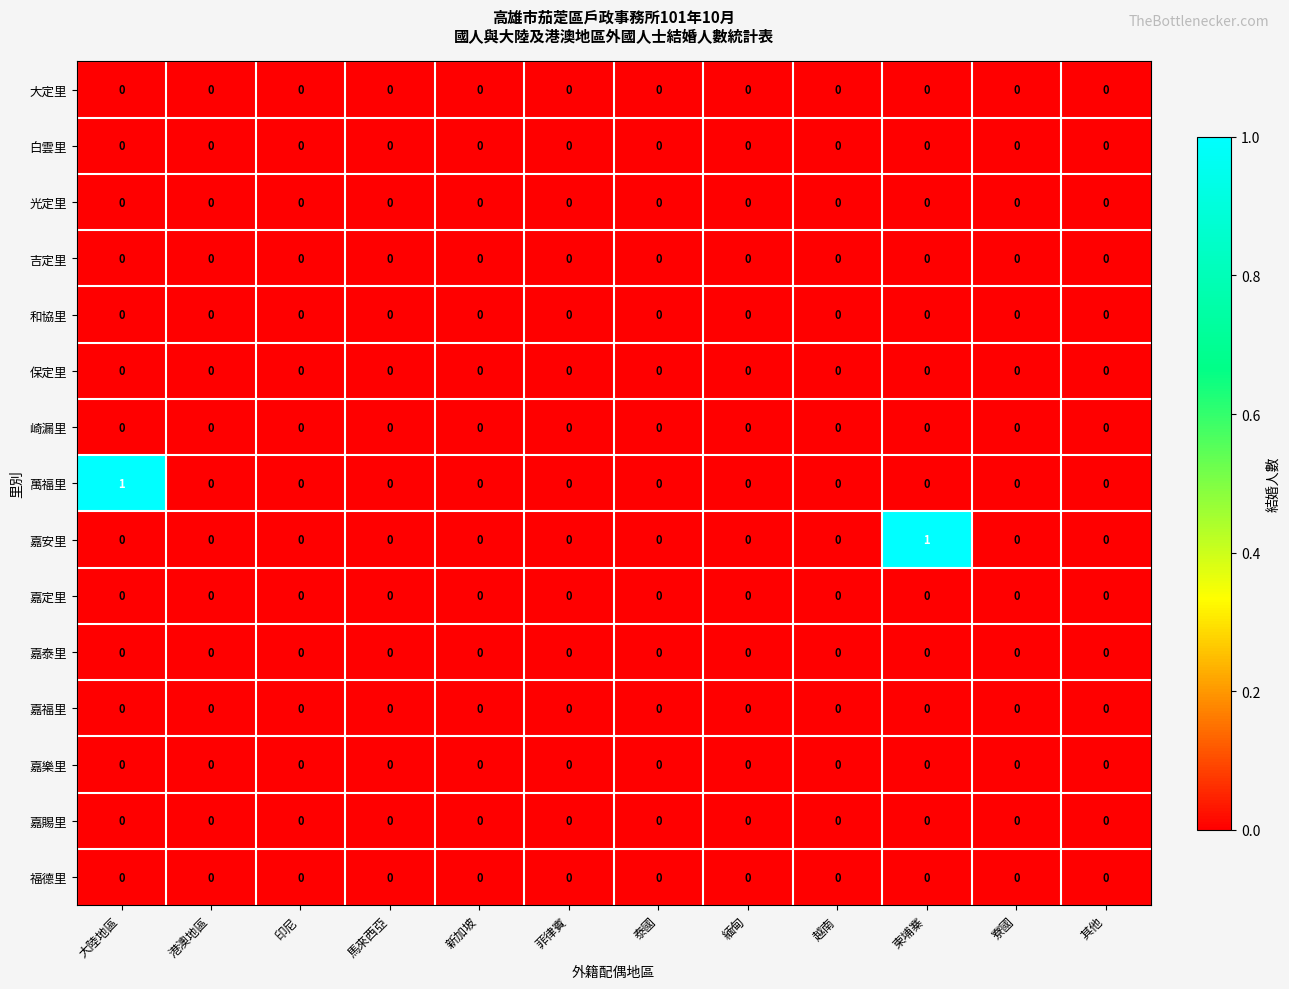

Which label corresponds to the largest value in the chart?

大陸地區